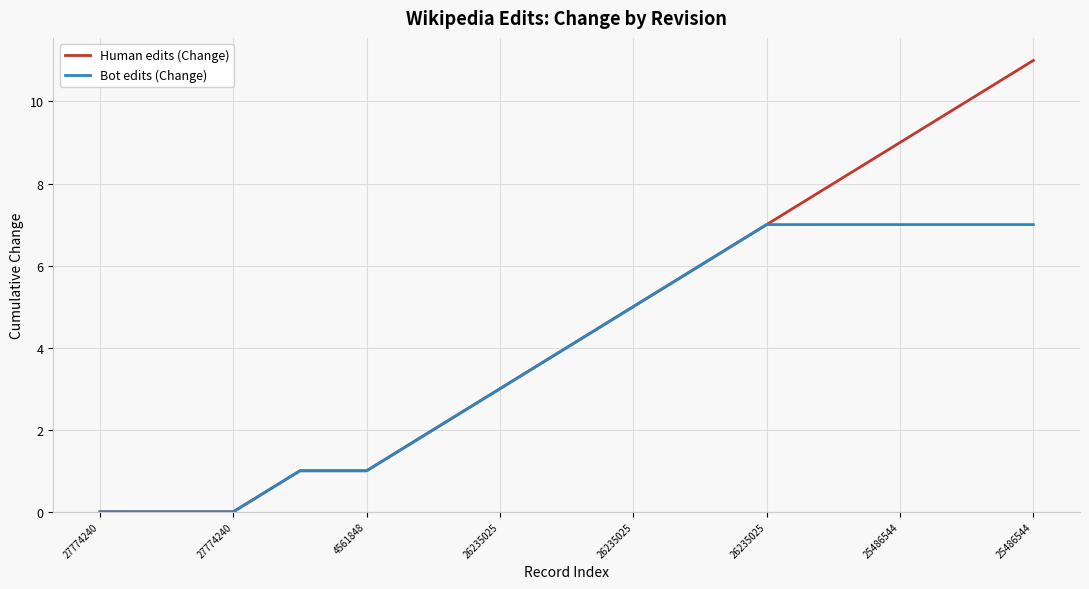

How many lines are shown in the chart?

2